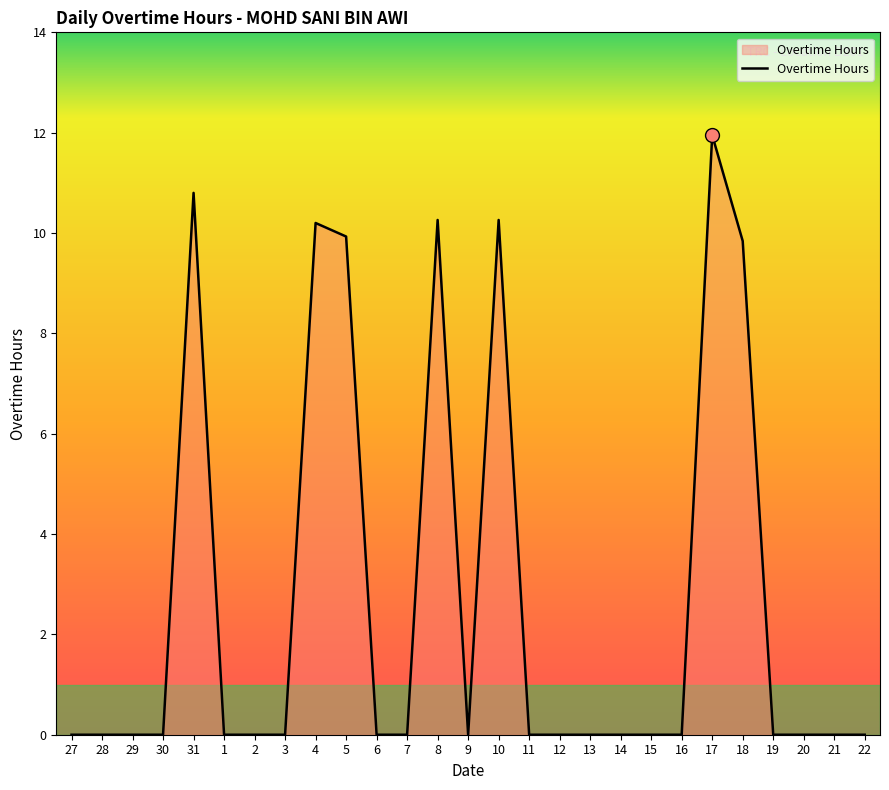

What is the change in value from 4 to 20?

-10.2